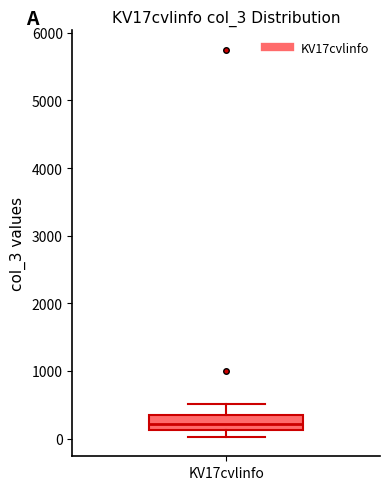

Where does the median line of the box for KV17cvlinfo sit on the y-axis? The values are not printed on the chart, so give them approximately, as read against the axis.

200